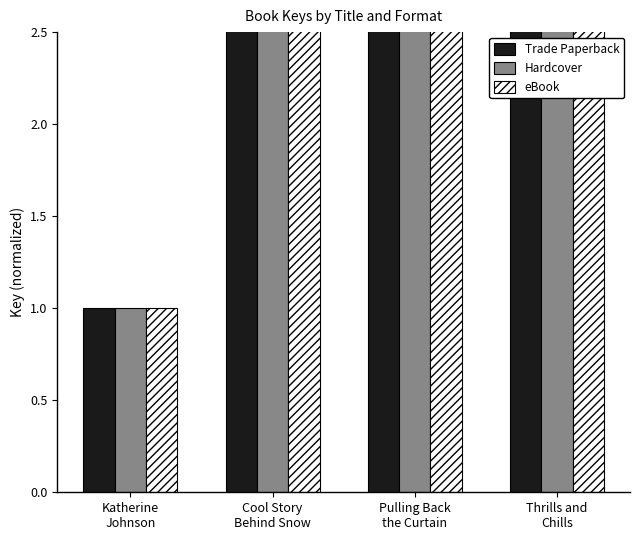

What is the label of the 2nd bar from the right?

Pulling Back
the Curtain